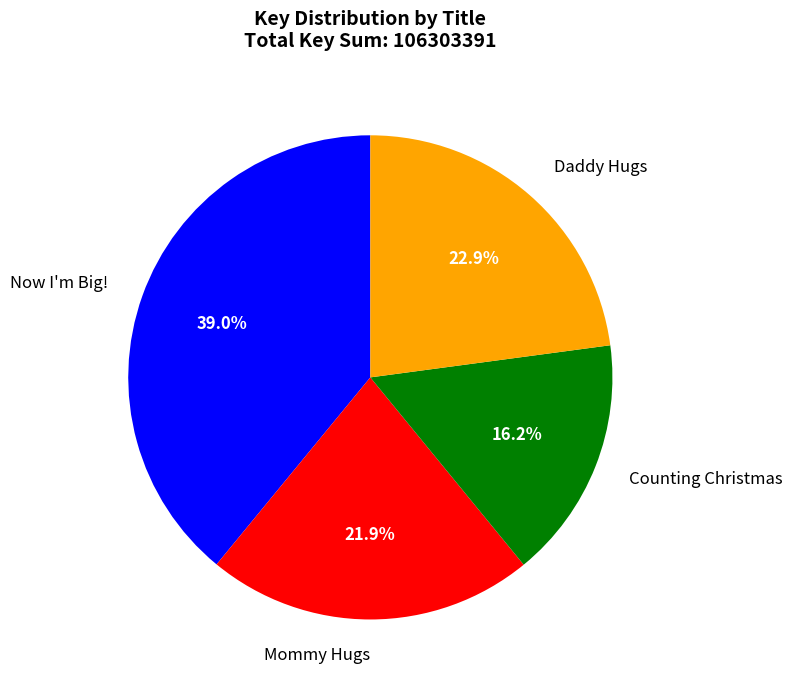

To the nearest percent, what is the difference between the largest and smallest slice percentages?

23%